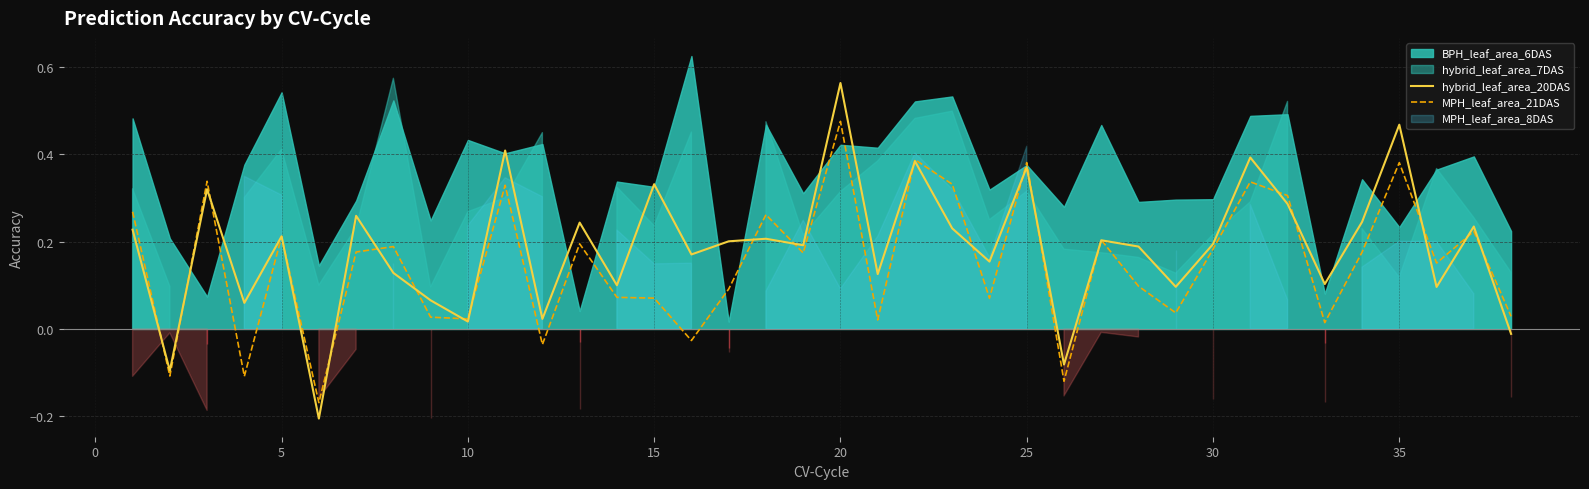

How many interior local peaks does the MPH_leaf_area_21DAS series have?

13